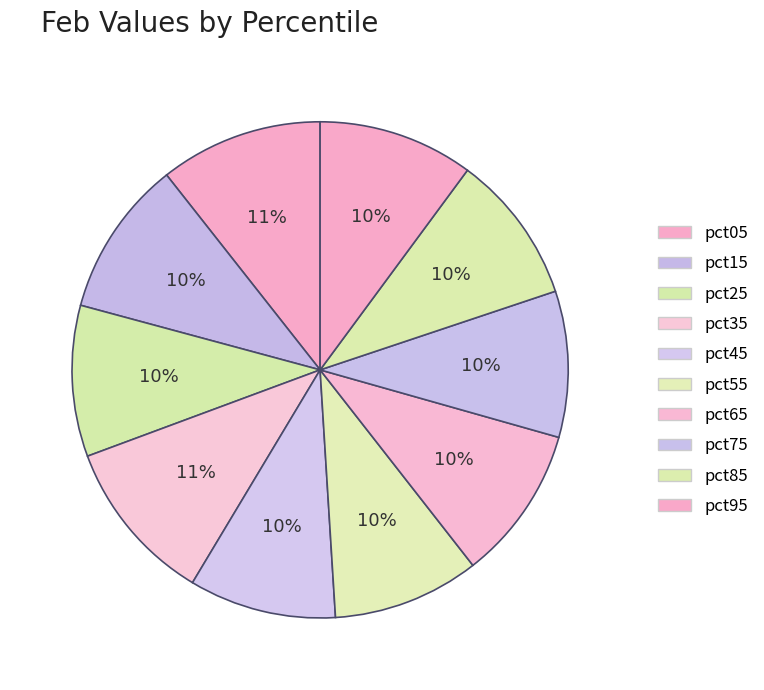

Does any single category account for the majority?

No